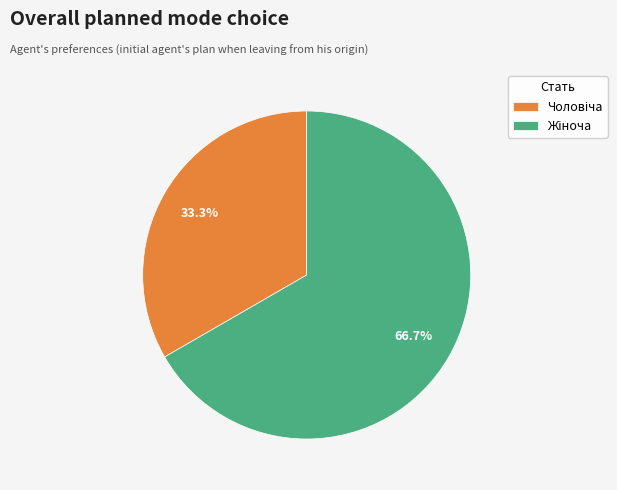

Does any single category account for the majority?

Yes